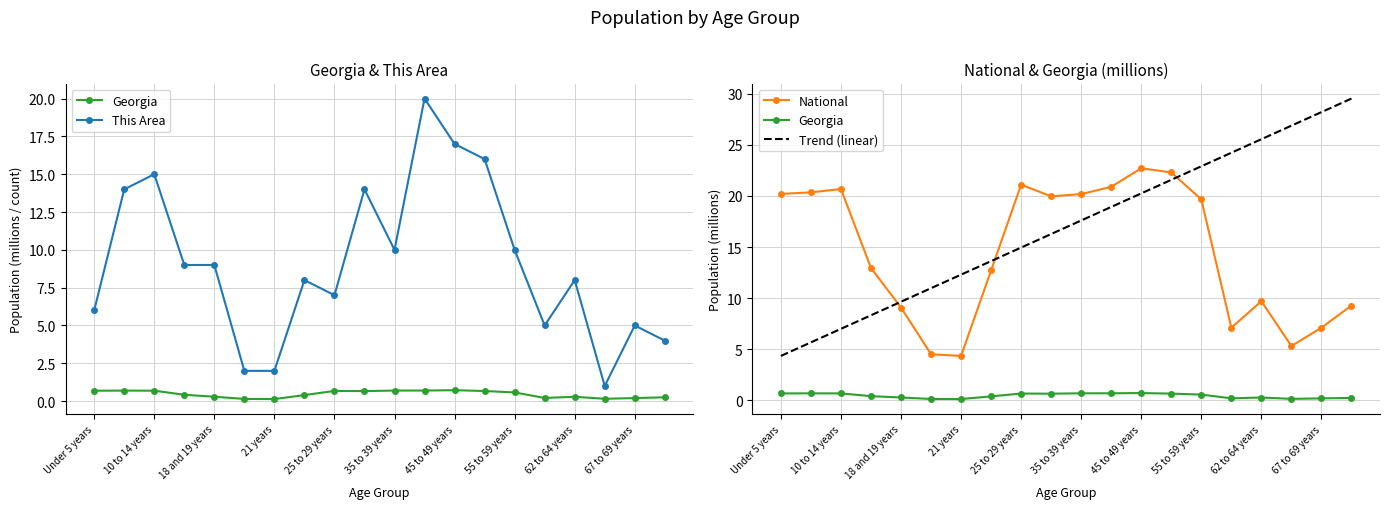

List the series in order of their peak value, lowest first.

Georgia, This Area, National, Trend (linear)